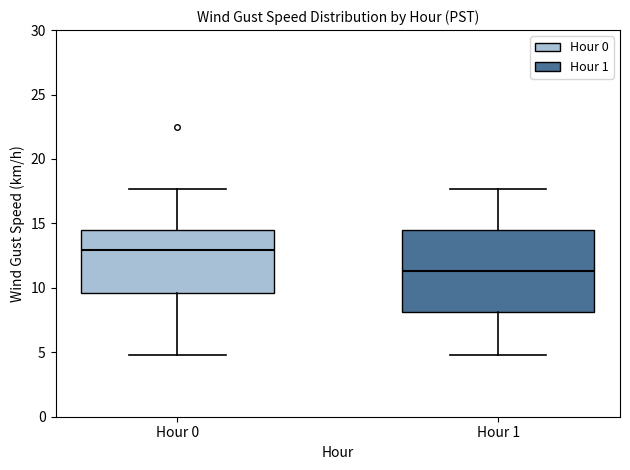

Which box has the highest median line?

Hour 0